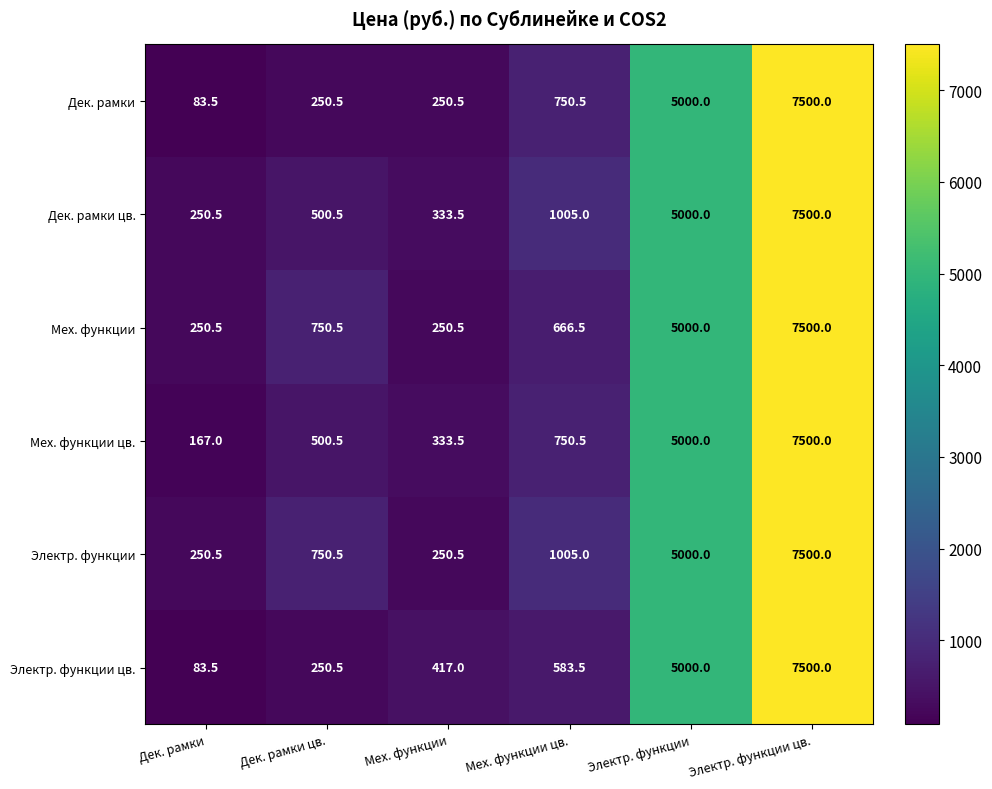

Read the Электр. функции цв. value at Мех. функции цв..

583.5